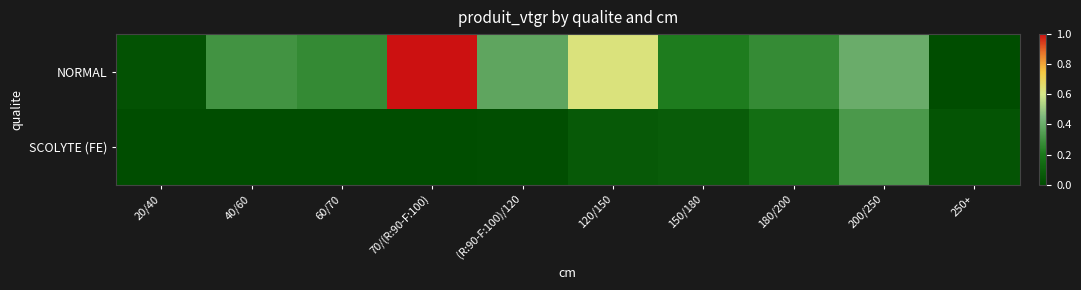

Which series has the largest total across all categories?

NORMAL